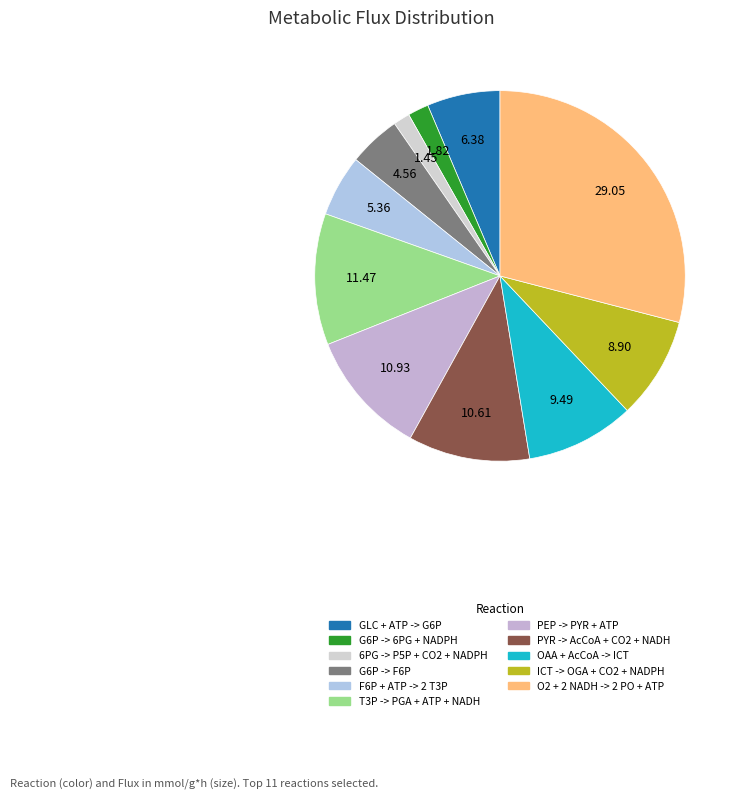

Which has a higher value, PEP -> PYR + ATP or GLC + ATP -> G6P?

PEP -> PYR + ATP